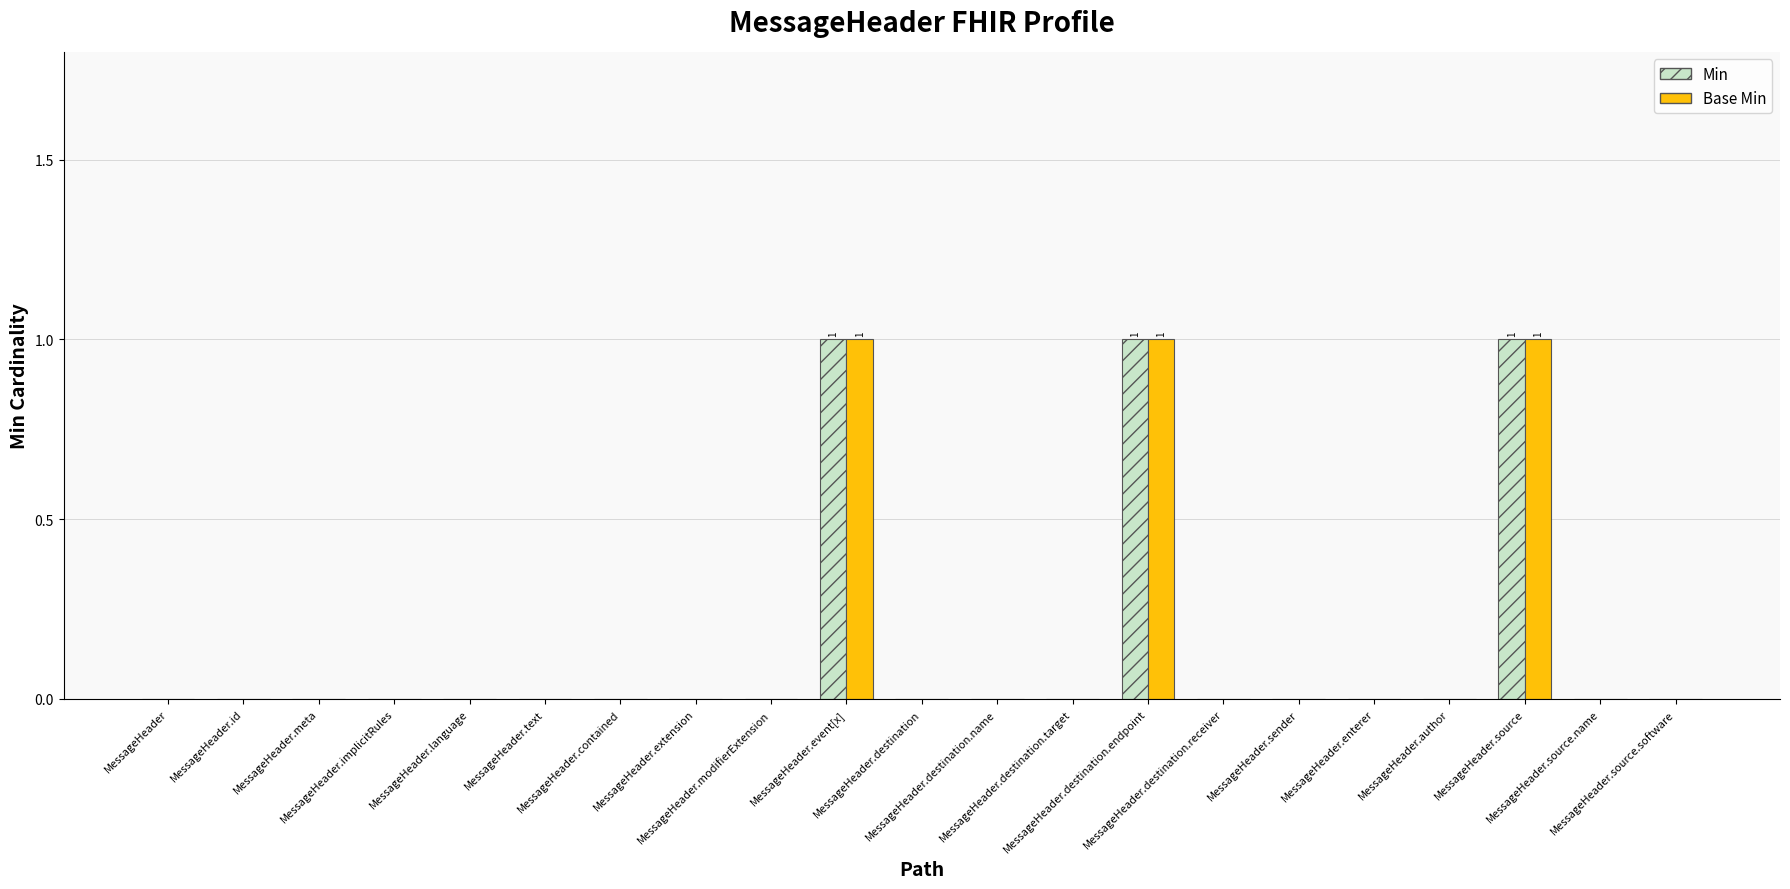

Which series has the largest total across all categories?

Min